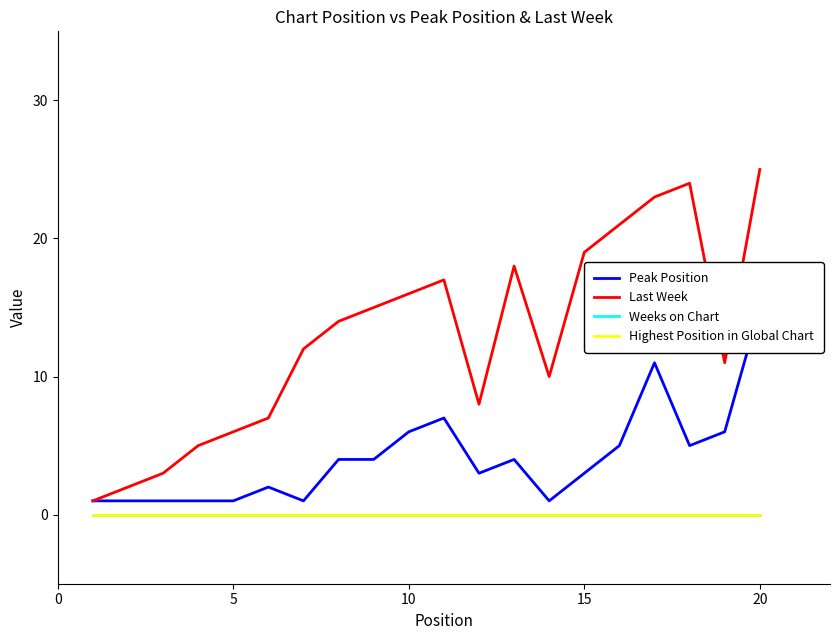

How many data points in Peak Position are above 4?

7